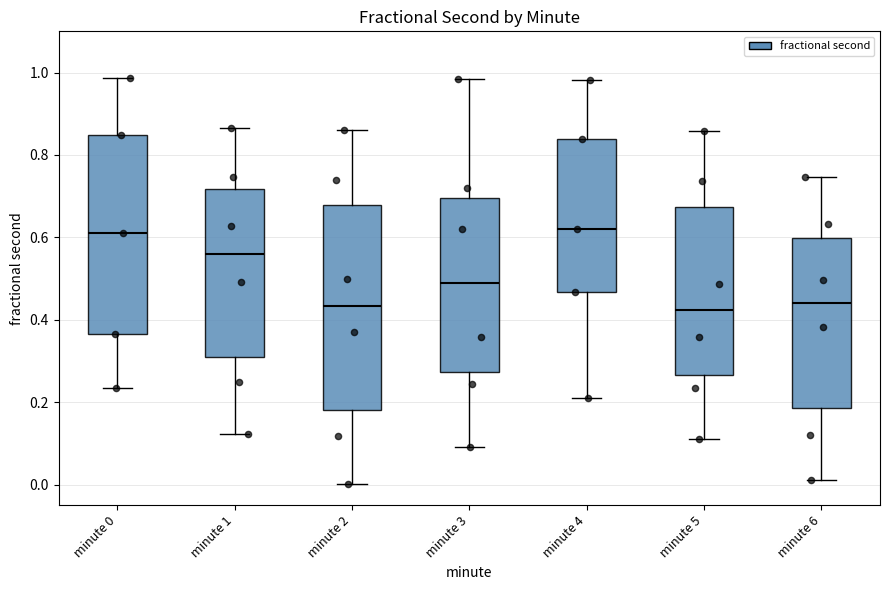

Reading left to right, transcribe this box plot: for each box, give where its median line is, the range the box spans, and where its two whiskers end, as read against the y-axis. The values are not printed on the chart, so give them approximately, as read against the axis.

minute 0: median 0.62, box 0.36 to 0.84, whiskers 0.24 to 0.98
minute 1: median 0.56, box 0.30 to 0.72, whiskers 0.12 to 0.86
minute 2: median 0.44, box 0.18 to 0.68, whiskers 0.00 to 0.86
minute 3: median 0.48, box 0.28 to 0.70, whiskers 0.10 to 0.98
minute 4: median 0.62, box 0.46 to 0.84, whiskers 0.22 to 0.98
minute 5: median 0.42, box 0.26 to 0.68, whiskers 0.10 to 0.86
minute 6: median 0.44, box 0.18 to 0.60, whiskers 0.02 to 0.74